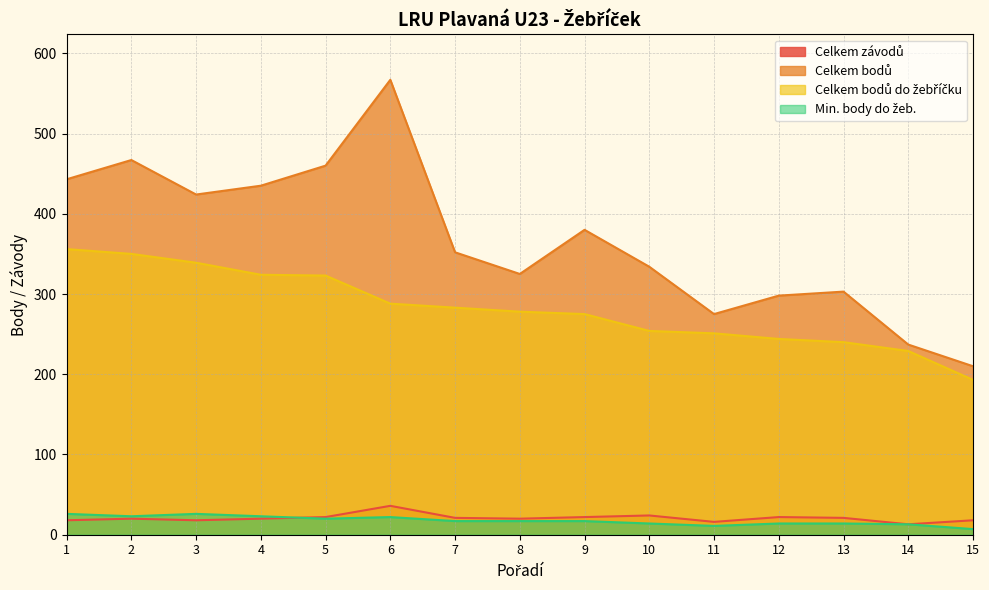

List the labels in order of Celkem bodů do žebříčku value, smallest first.

15, 14, 13, 12, 11, 10, 9, 8, 7, 6, 5, 4, 3, 2, 1